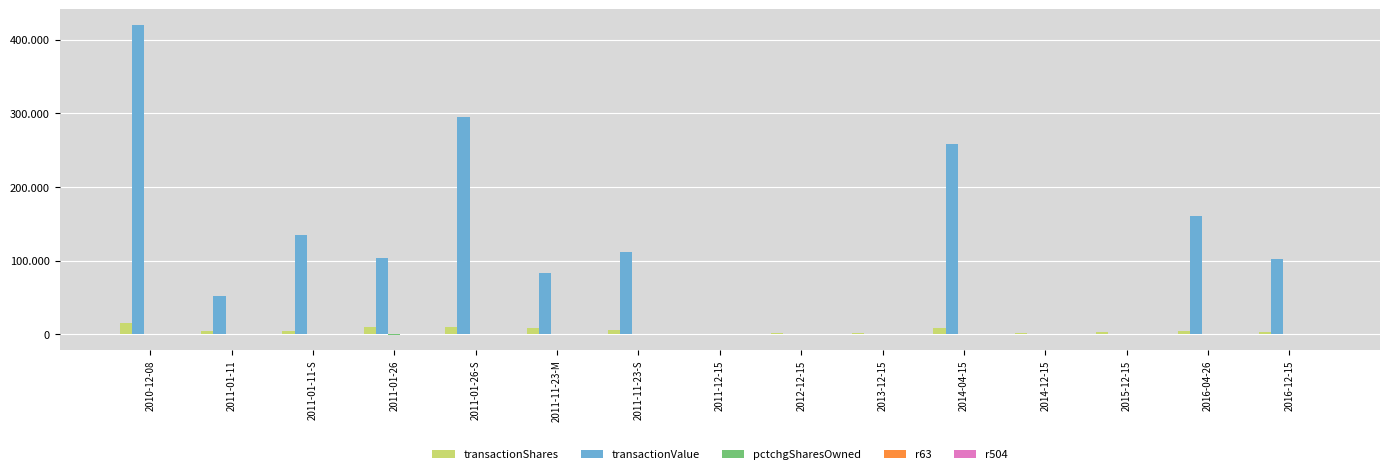

Are the bars grouped side by side (vs. stacked)?

Yes